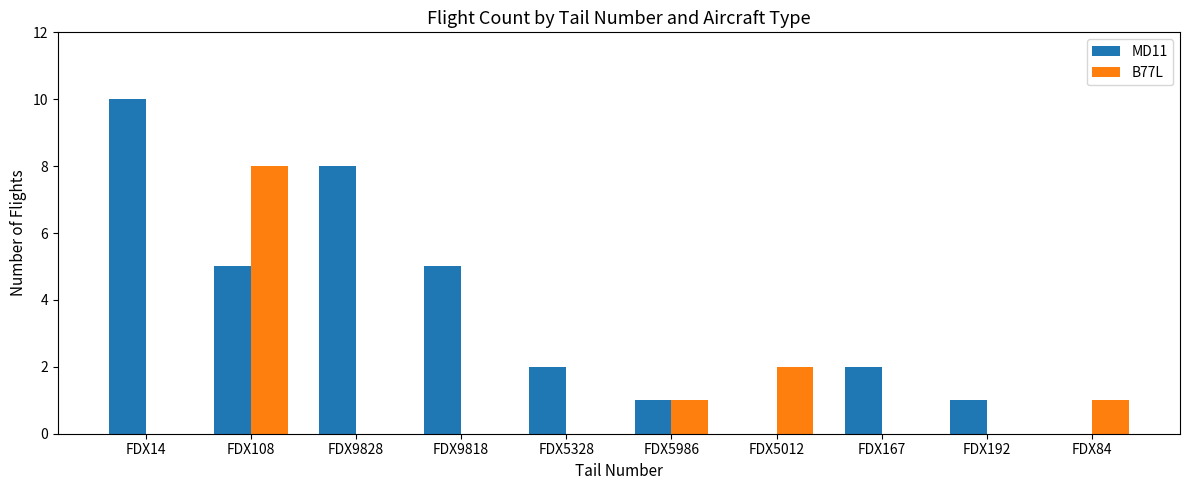

How many distinct data groups are displayed?

2